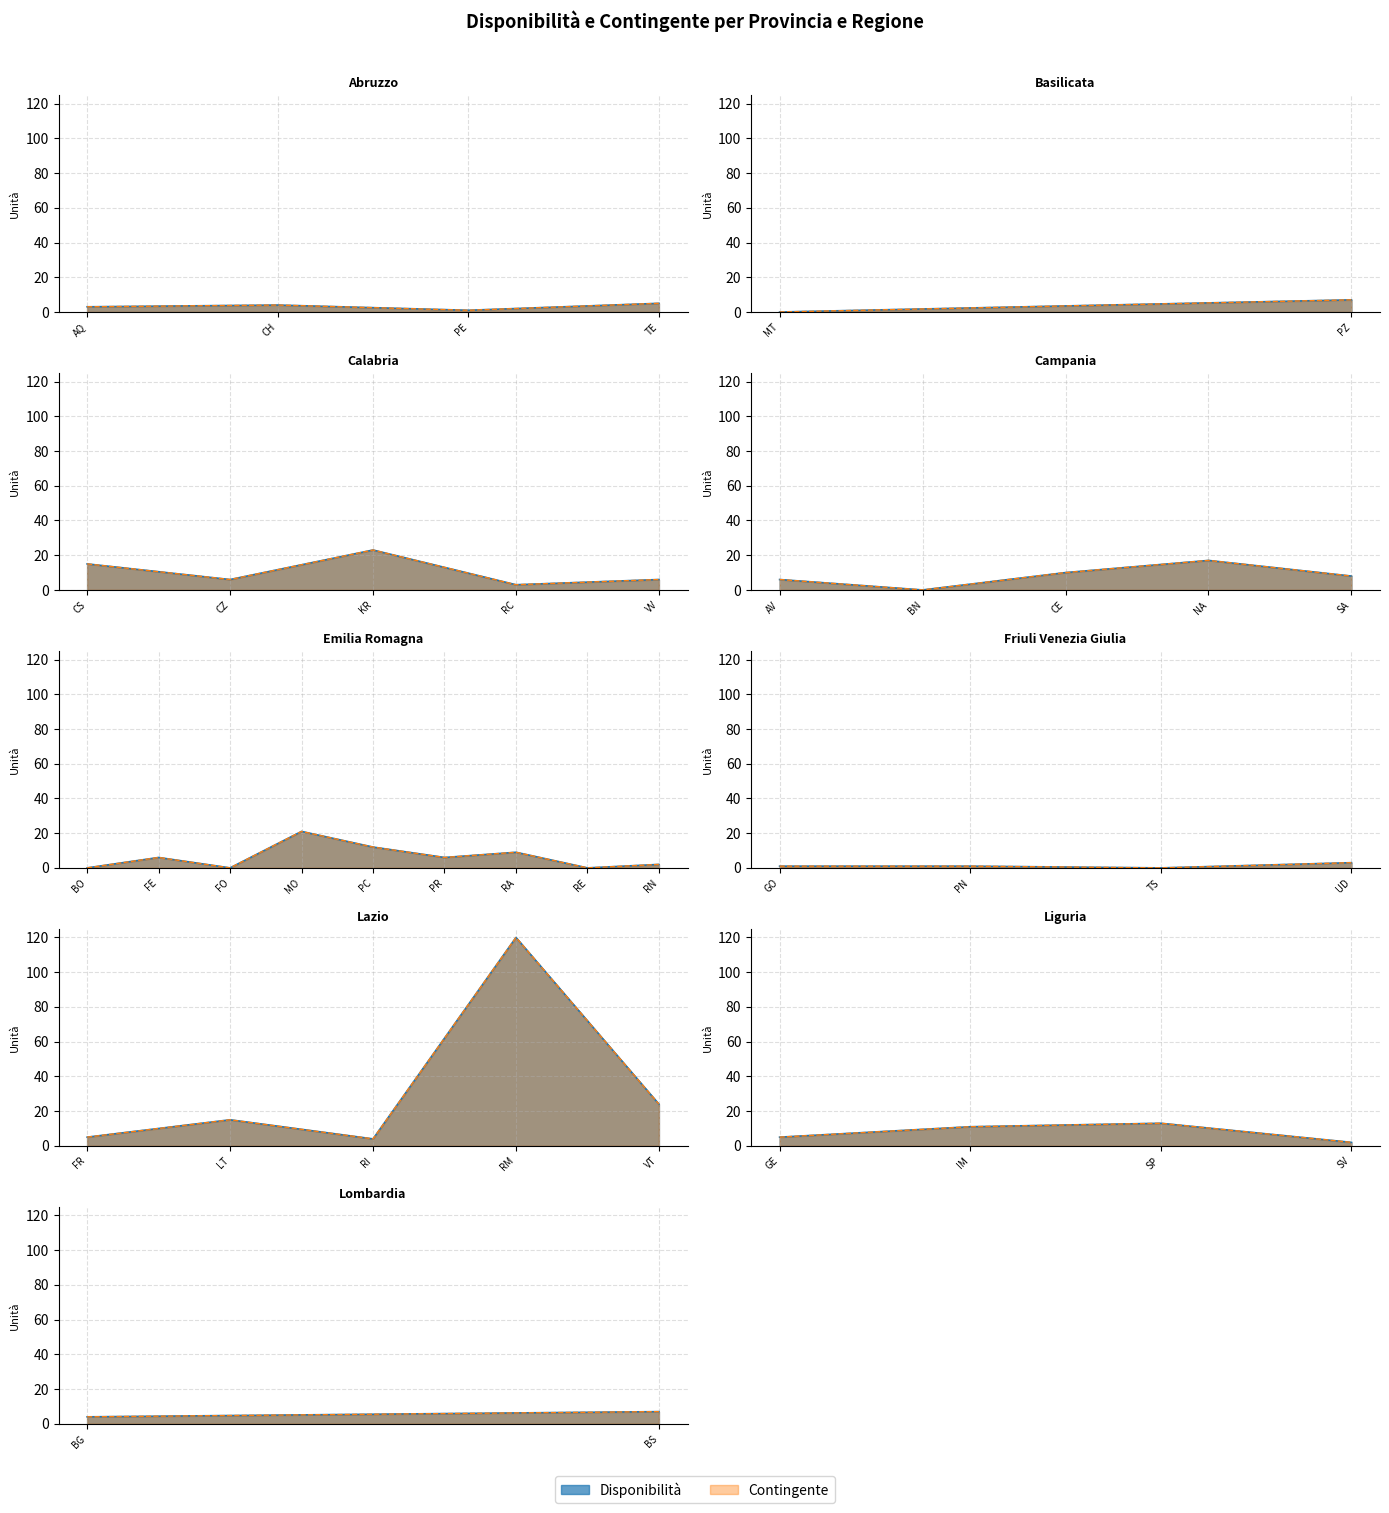

The Contingente series shows 5 at GE. True or false?

True